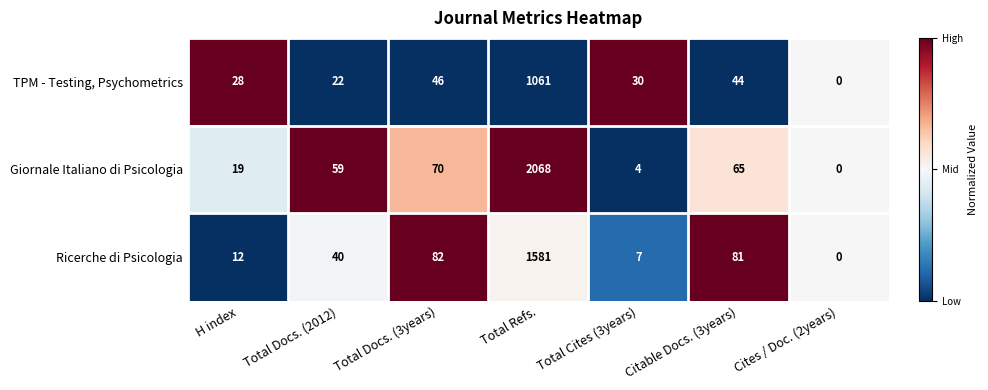

What is the sum of the TPM - Testing, Psychometrics values at H index and Cites / Doc. (2years)?

28